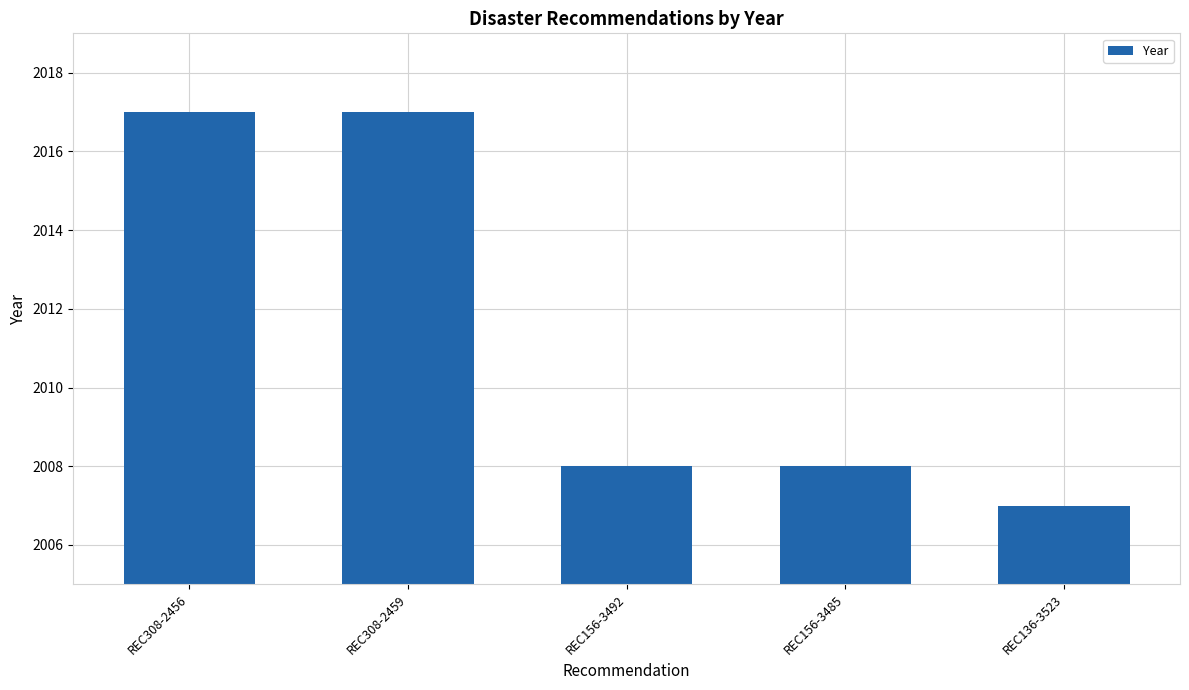

At which category does the chart reach its minimum across all series?

REC136-3523